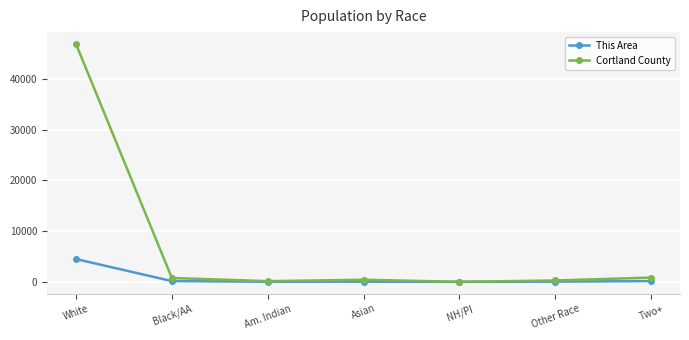

What are all the series names shown in the legend?

This Area, Cortland County